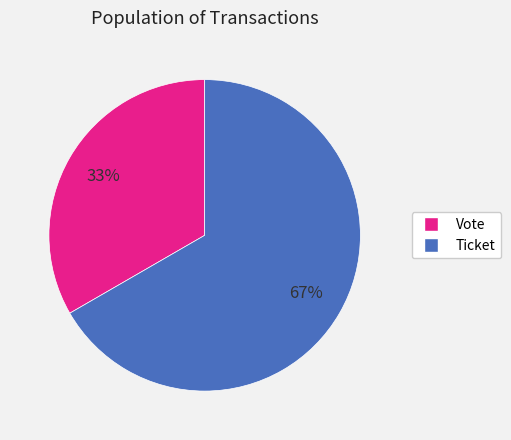

What is the majority slice?

Ticket